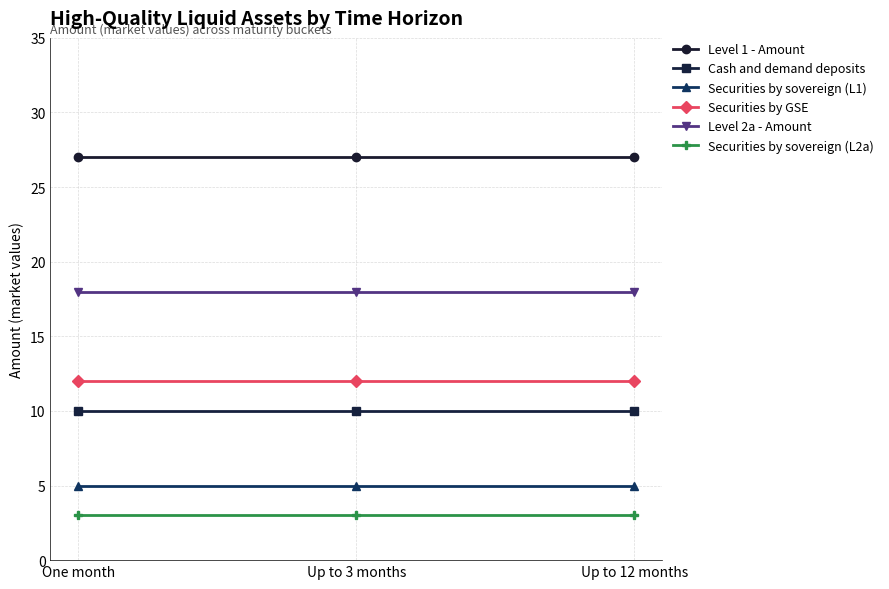

Reading right to left, what are all the values shown in this chart?

Level 1 - Amount: Up to 12 months=27	Up to 3 months=27	One month=27
Cash and demand deposits: Up to 12 months=10	Up to 3 months=10	One month=10
Securities by sovereign (L1): Up to 12 months=5	Up to 3 months=5	One month=5
Securities by GSE: Up to 12 months=12	Up to 3 months=12	One month=12
Level 2a - Amount: Up to 12 months=18	Up to 3 months=18	One month=18
Securities by sovereign (L2a): Up to 12 months=3	Up to 3 months=3	One month=3